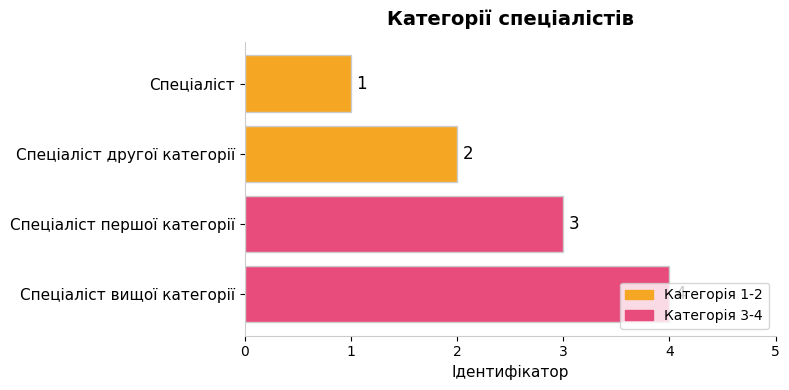

What is the value of the 1st bar from the top?

1